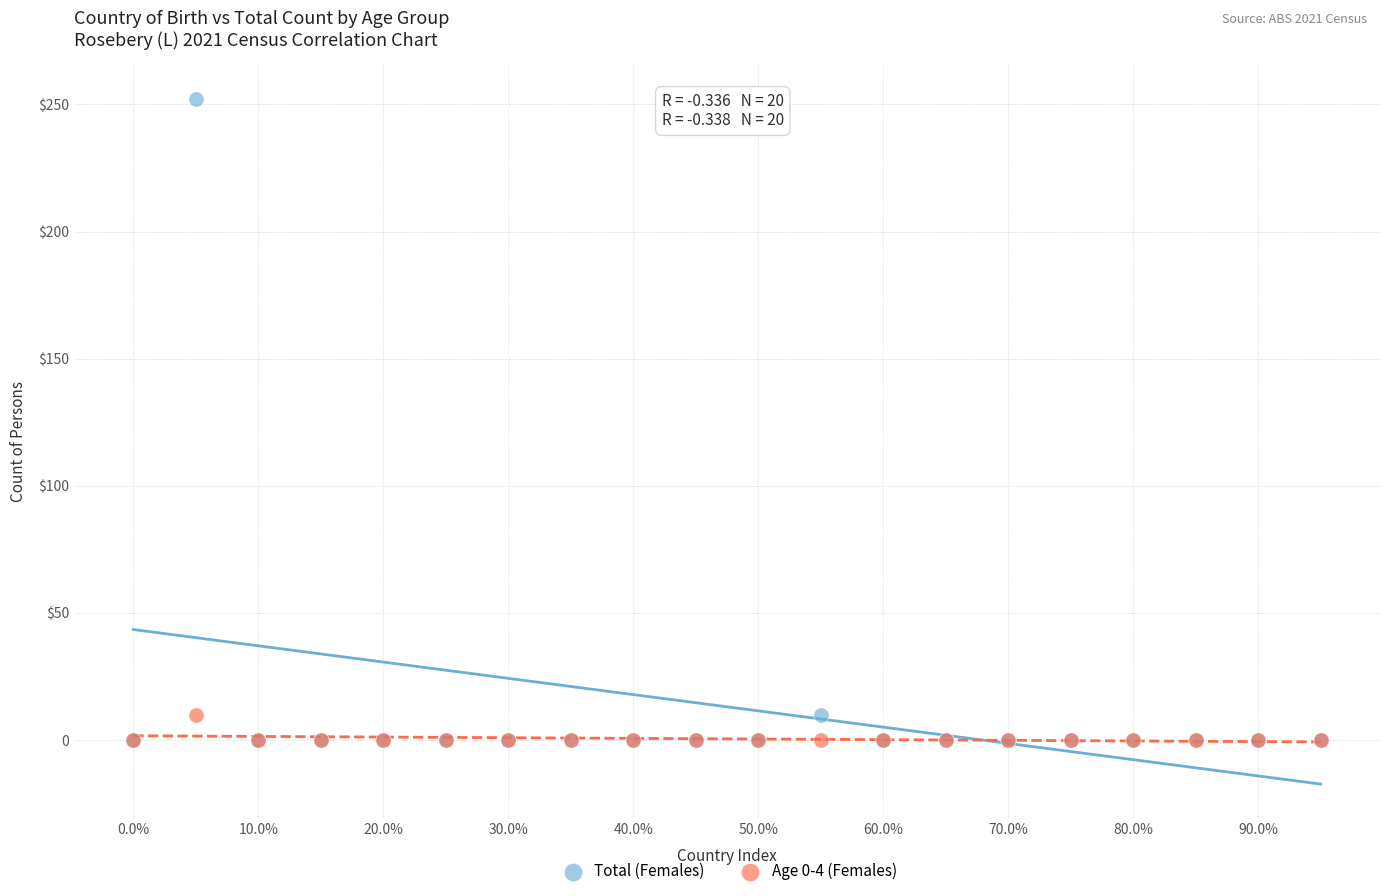

What are all the series names shown in the legend?

Total (Females), Age 0-4 (Females)